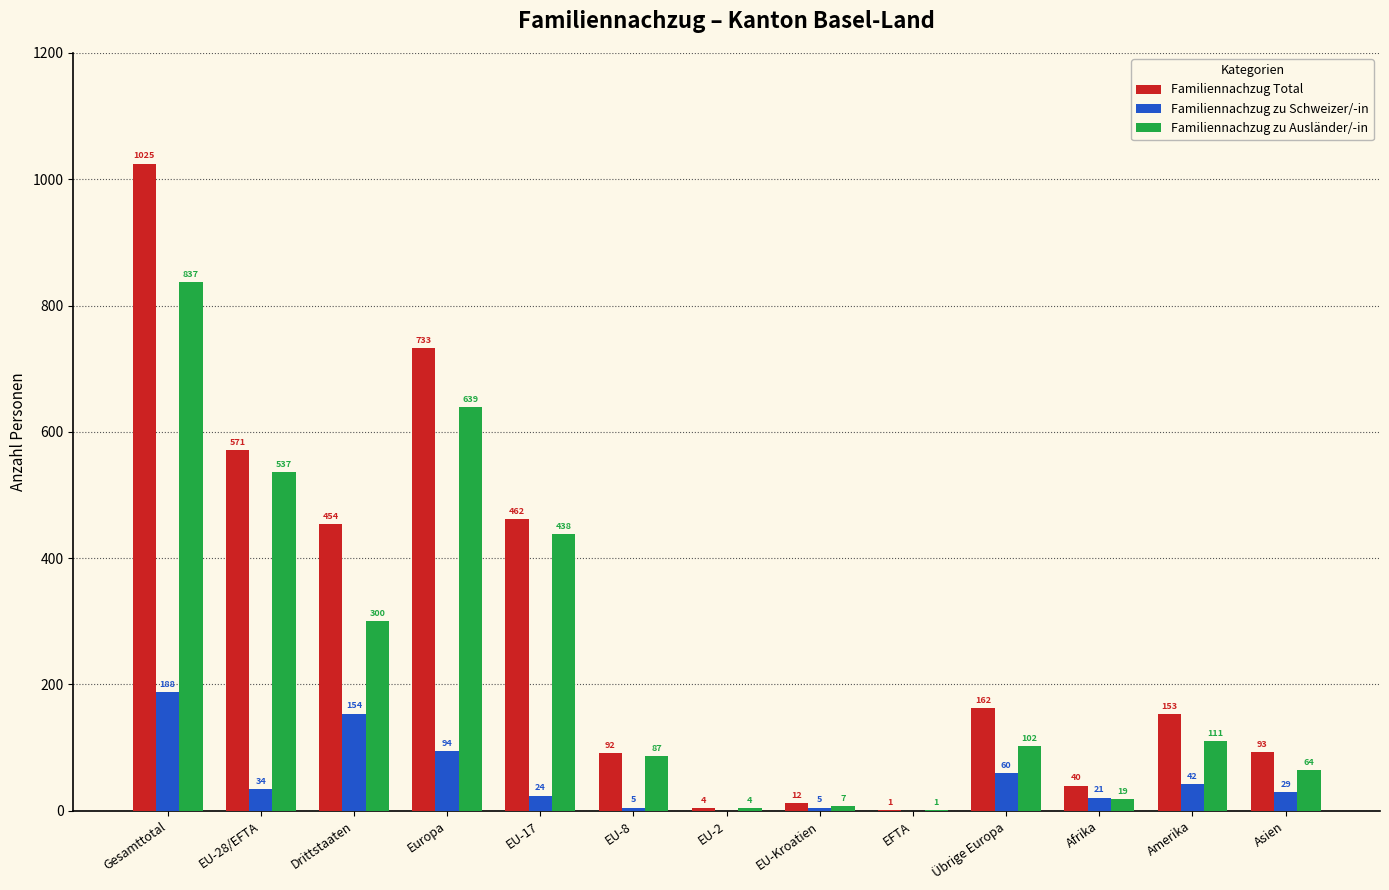

At which category is the sum across all series the highest?

Gesamttotal